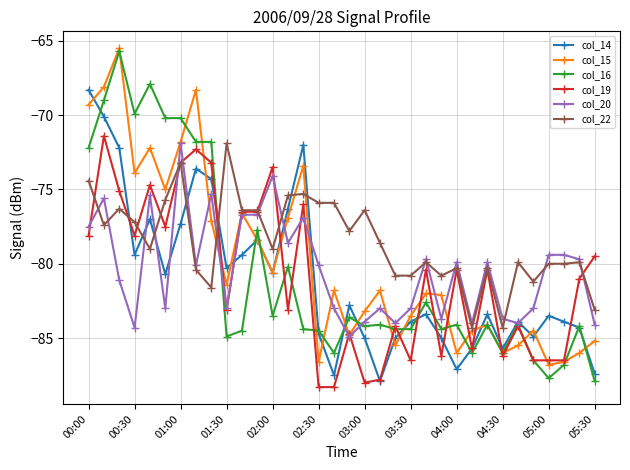

After their last crossing, which series has the higher values: col_14 or col_22?

col_22